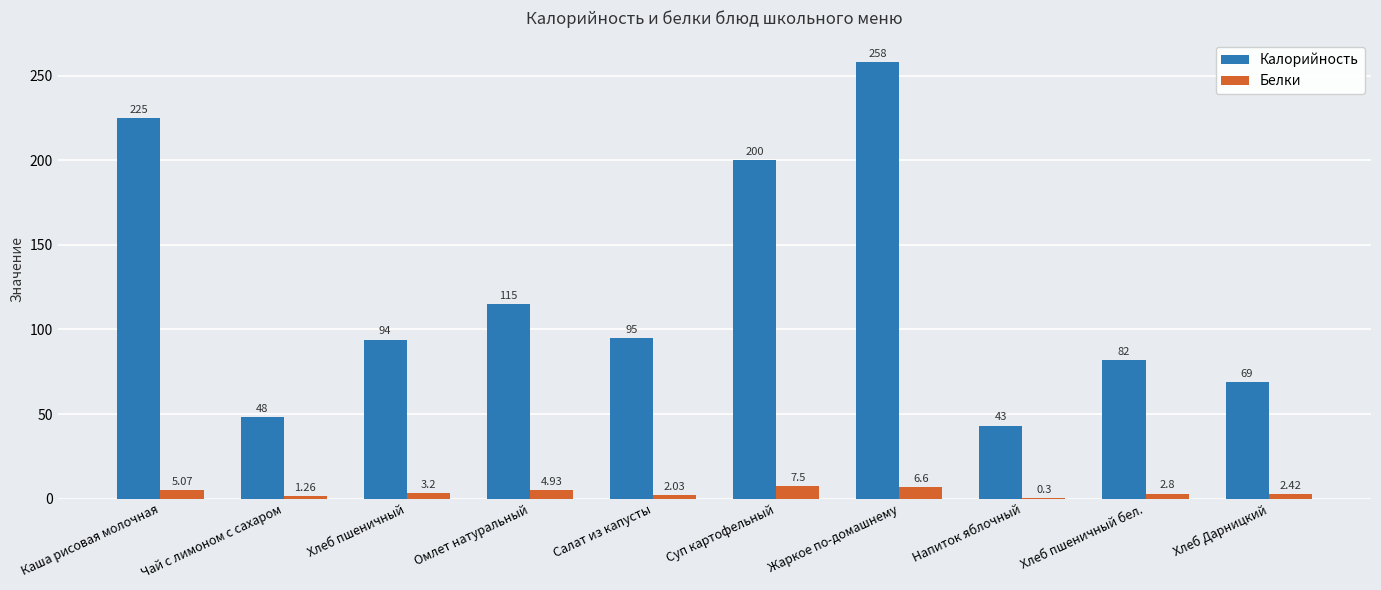

Which series has the largest total across all categories?

Калорийность